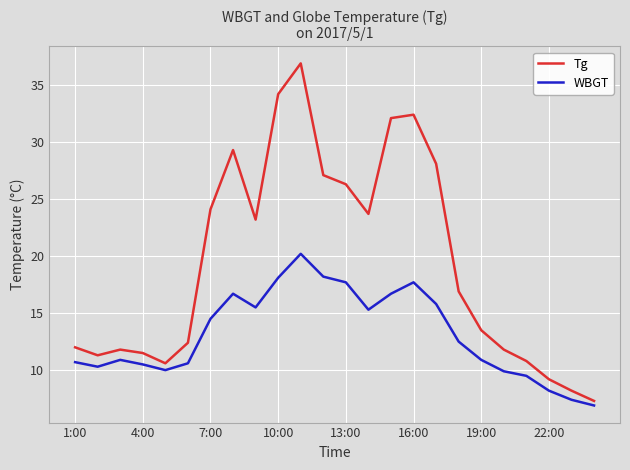

How many distinct data groups are displayed?

2